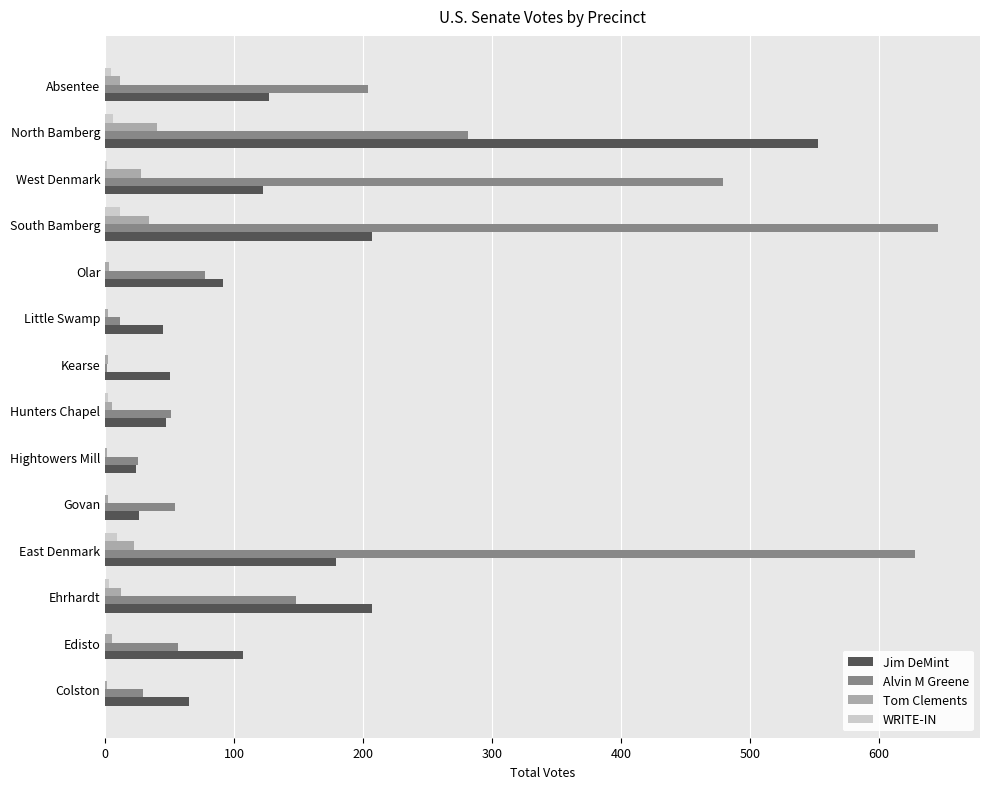

Is it true that Alvin M Greene equals 992 at South Bamberg?

False